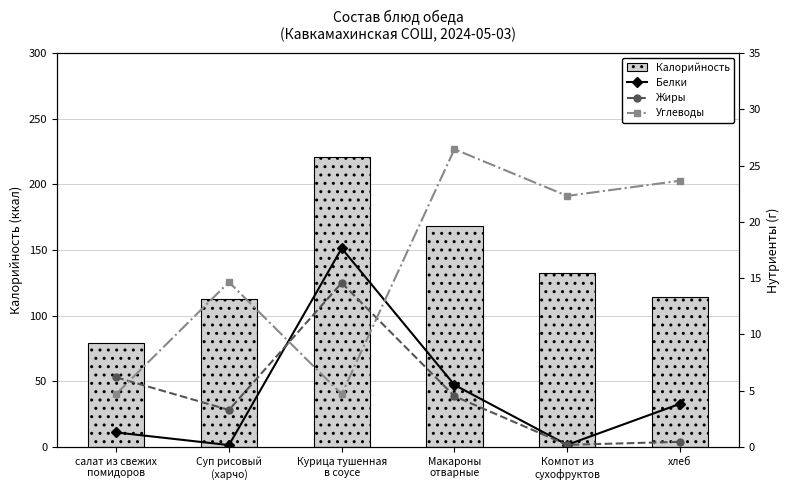

What is the sum of all Жиры values?

29.3